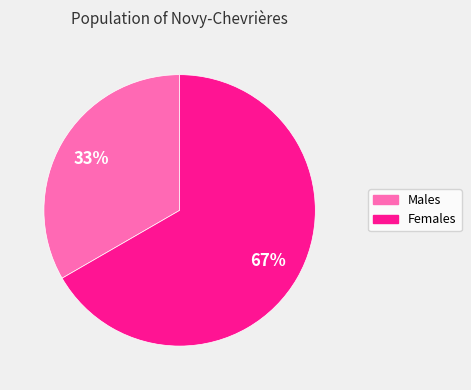

Does any single category account for the majority?

Yes